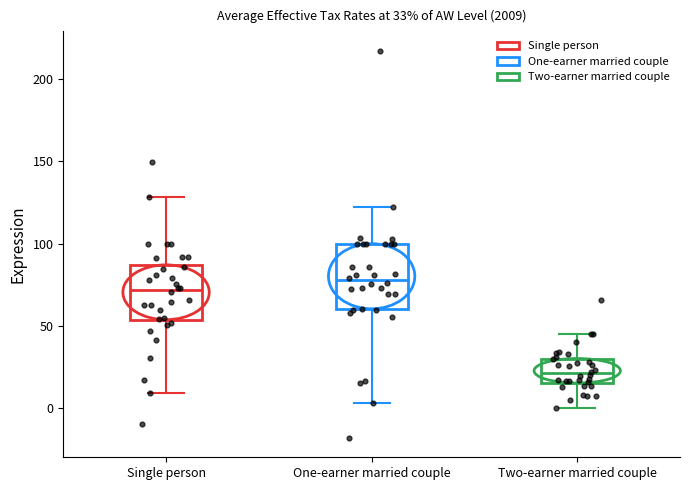

Comparing the boxes themselves (not the whiskers), which one is the tallest?

One-earner married couple